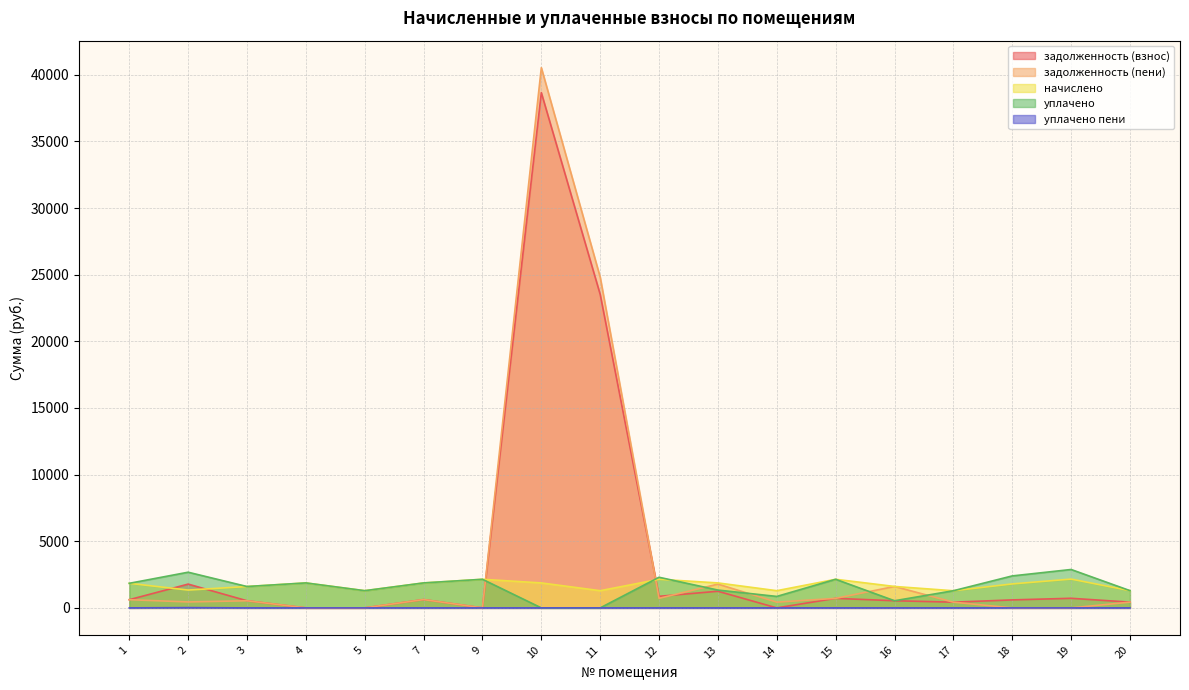

How many intersections are there between задолженность (пени) and задолженность (взнос)?

3